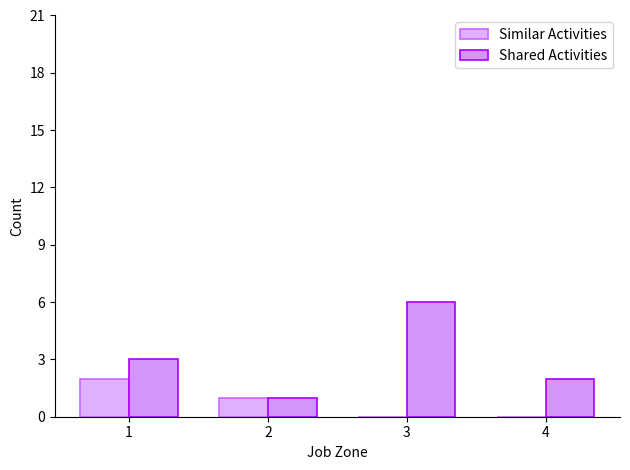

How many groups of bars are there?

4